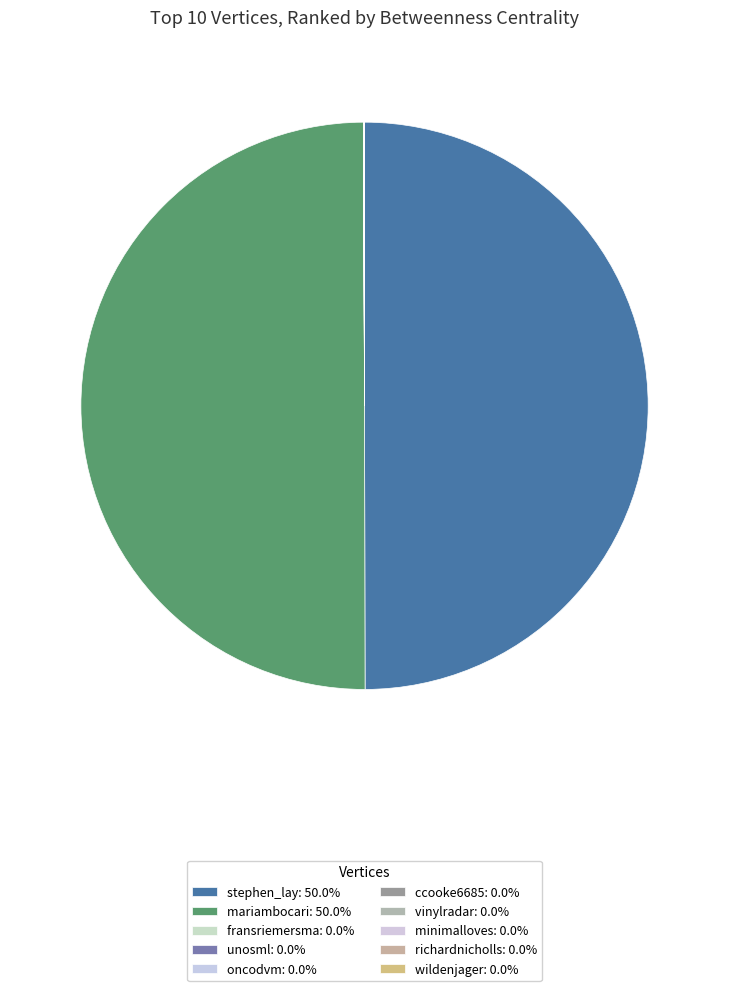

Which slice is the largest?

stephen_lay